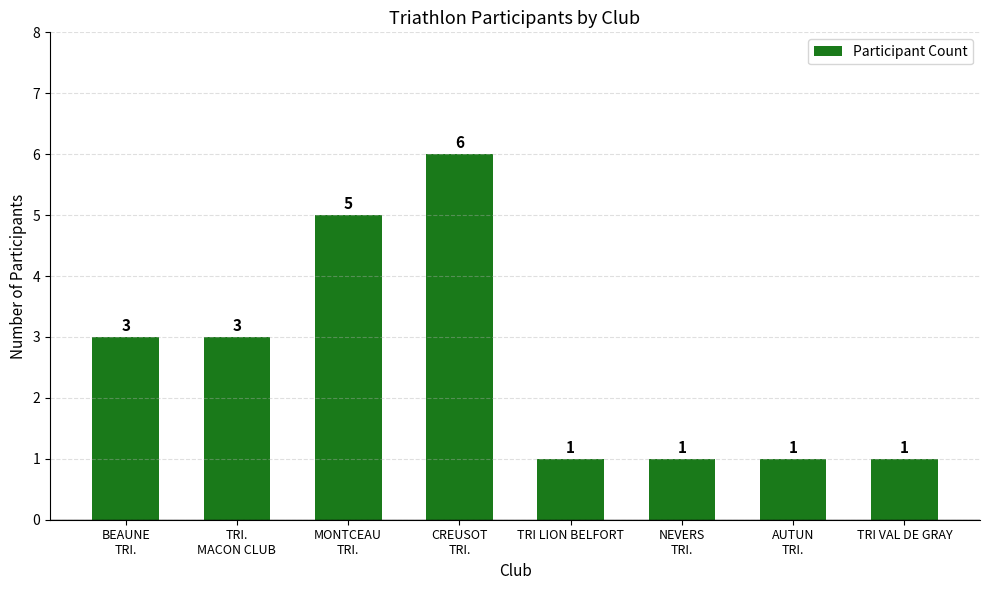

What is the label of the 1st bar from the left?

BEAUNE
TRI.